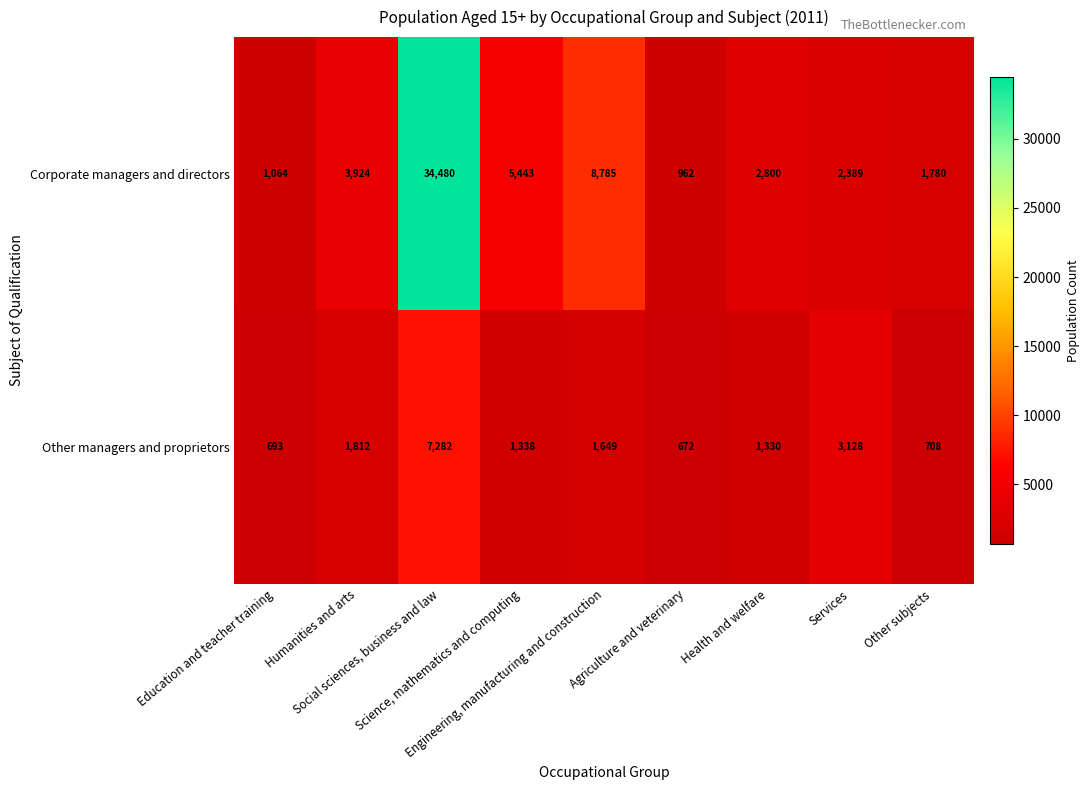

At which category is the sum across all series the highest?

Social sciences, business and law